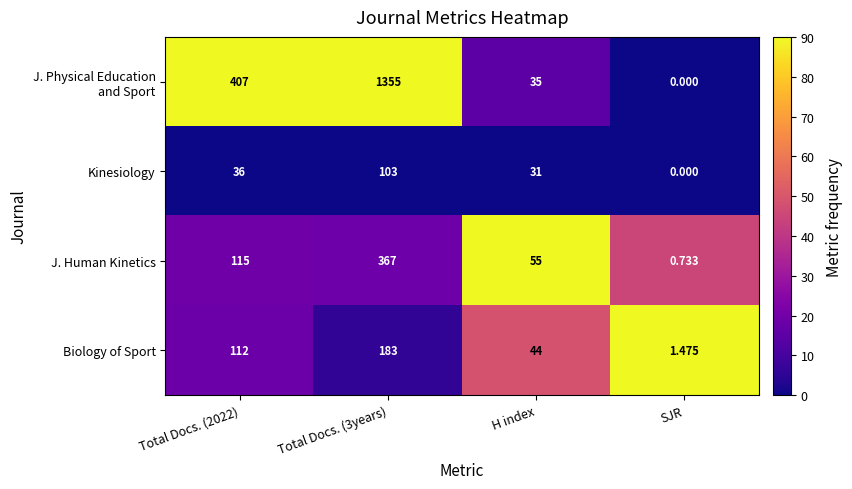

At which category does the chart reach its minimum across all series?

SJR